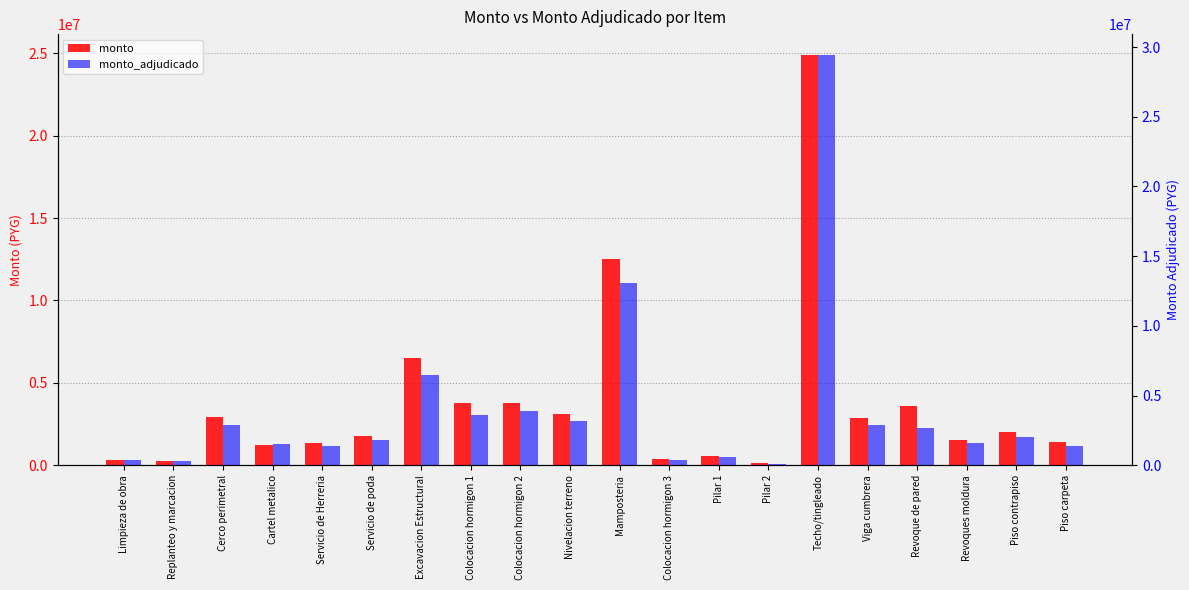

The monto_adjudicado series shows 278200 at Replanteo y marcacion. True or false?

True